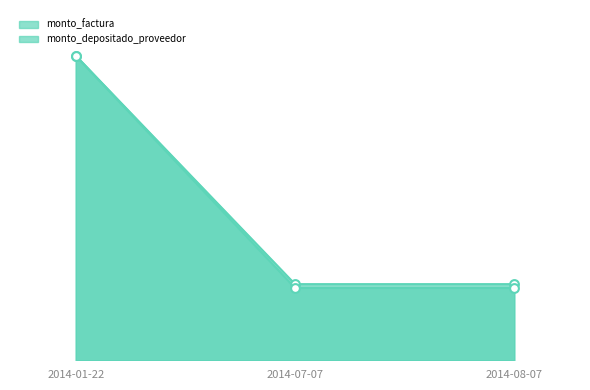

At which category is the sum across all series the highest?

2014-01-22